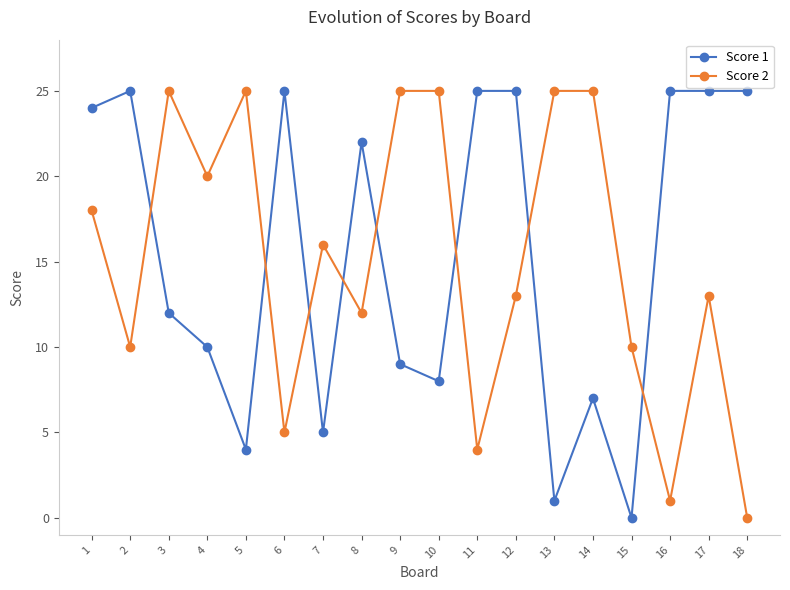

Rank the series at 13 from highest to lowest value.

Score 2, Score 1